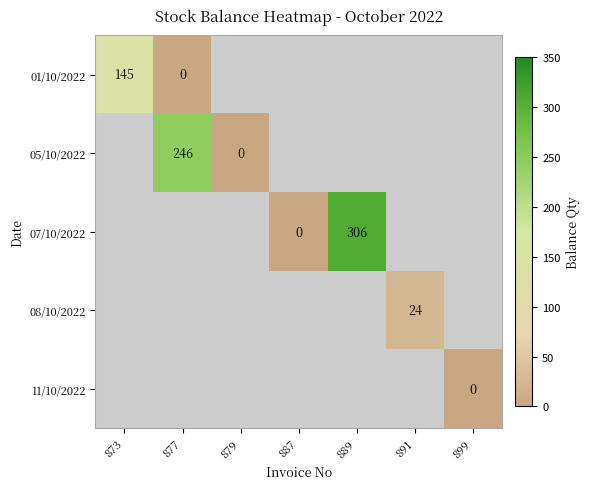

The value of 08/10/2022 at 891 is 24. True or false?

True